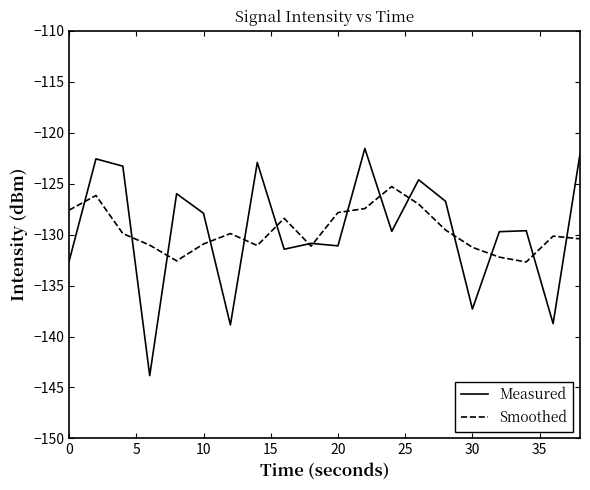

Which series has the widest spread of values?

Measured